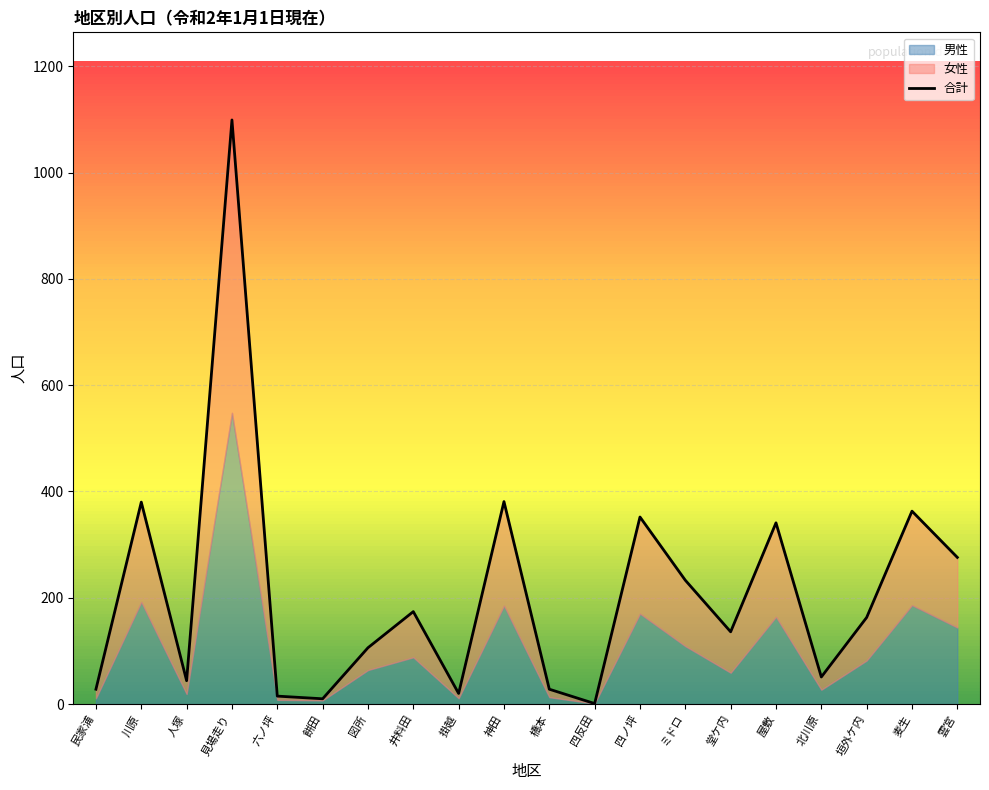

In 合計 (左), how many points are higher than both neighbors (excluding endpoints)?

7